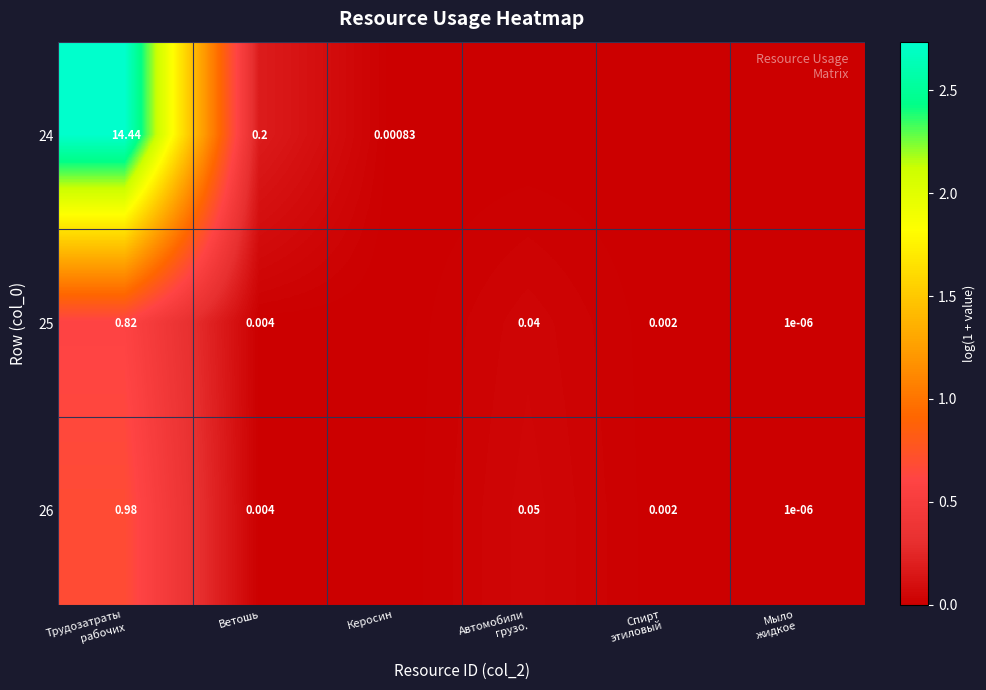

Which series has the largest range (max minus min)?

24